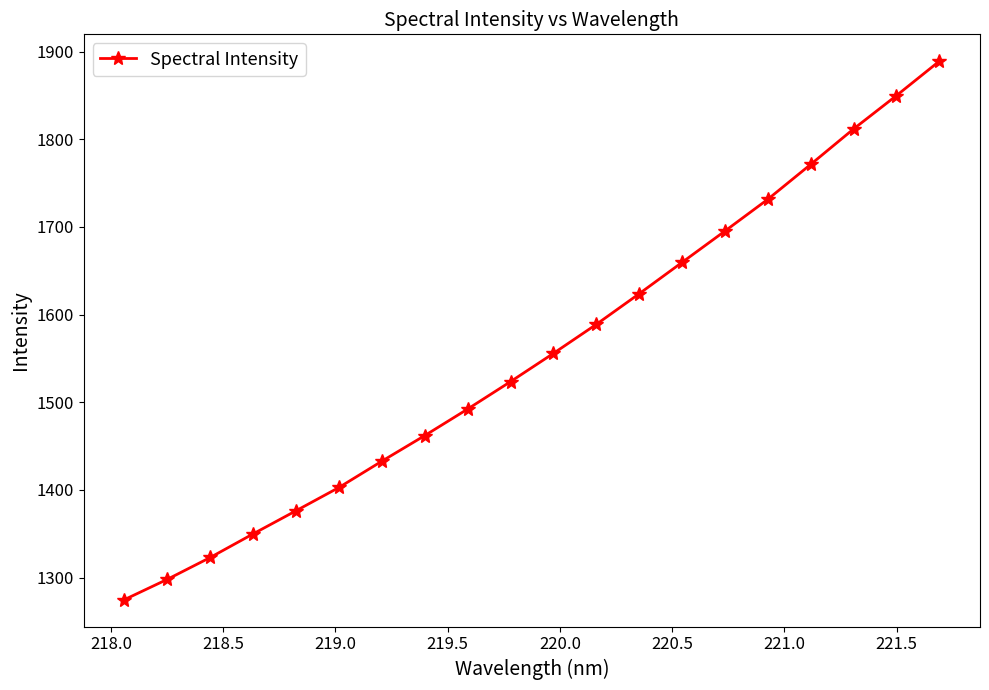

What is the average value?

1555.6